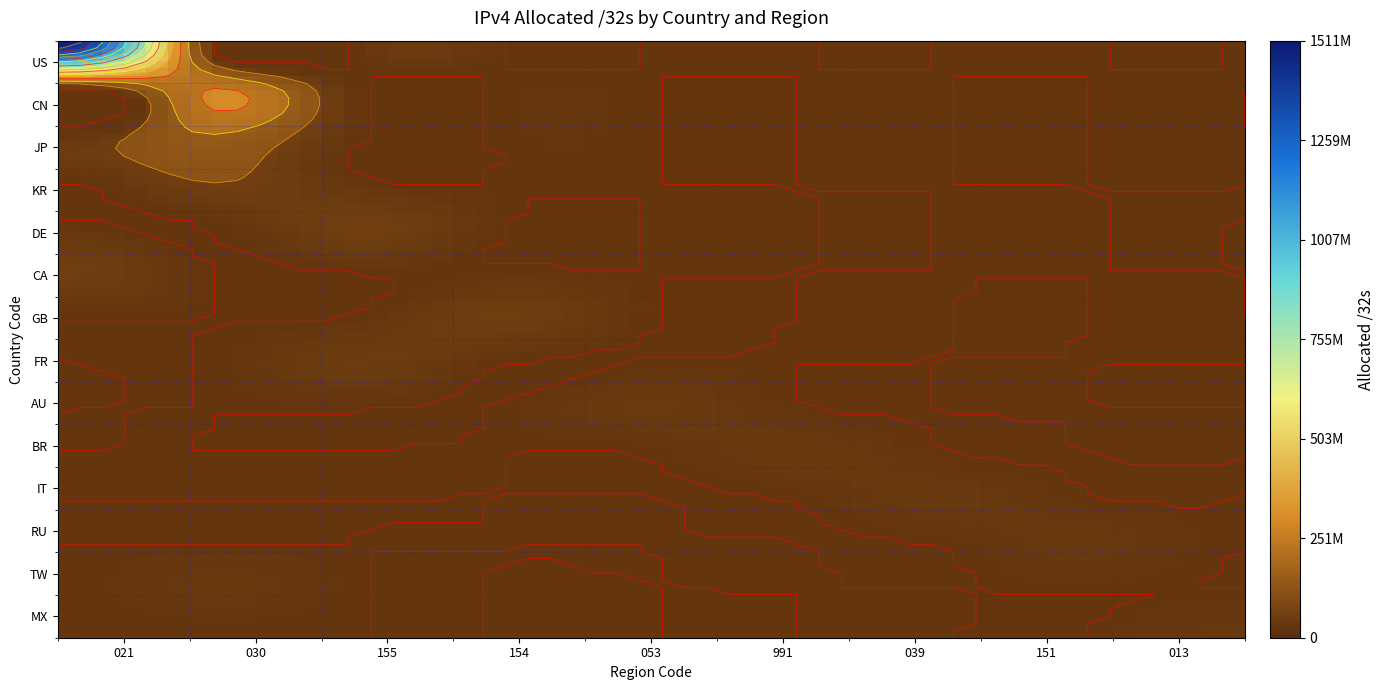

At how many categories does at least one series exceed 694769418?

1